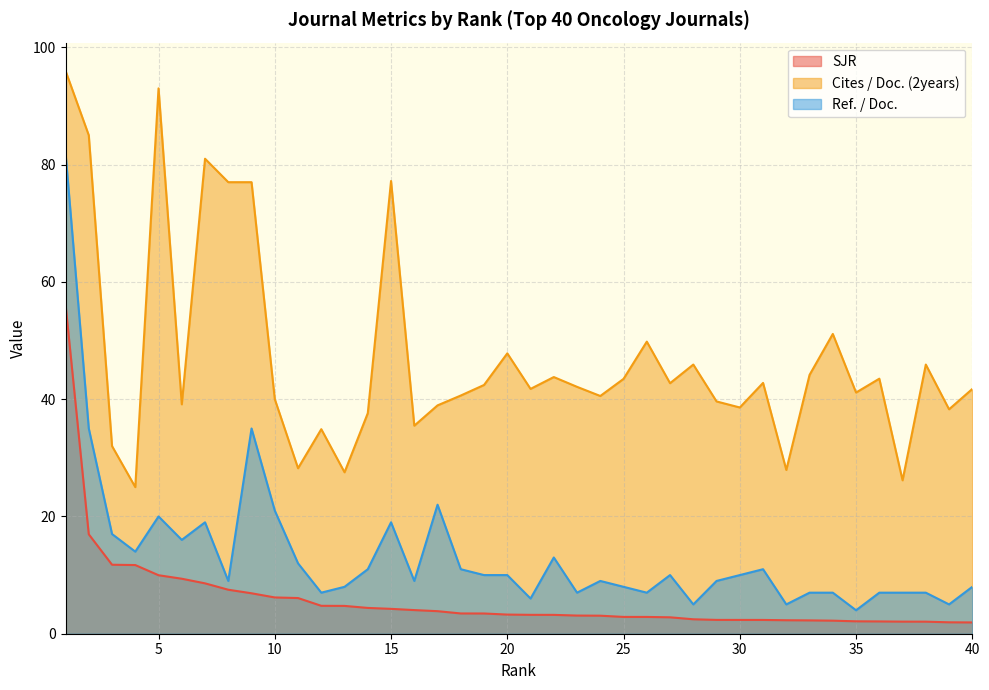

What is the sum of the Cites / Doc. (2years) values at 4 and 11?

53.2